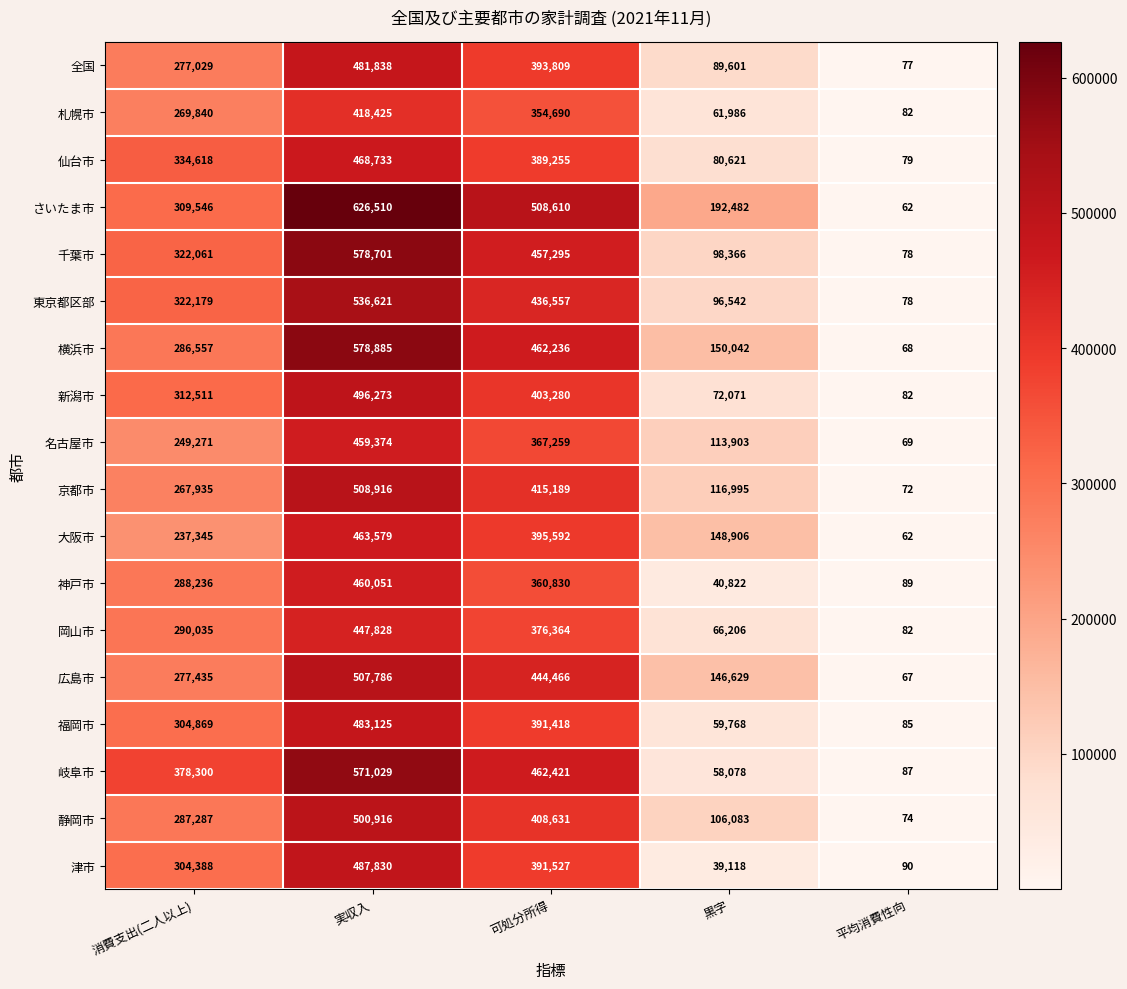

Between 黒字 and 平均消費性向, which series saw the biggest shift?

さいたま市